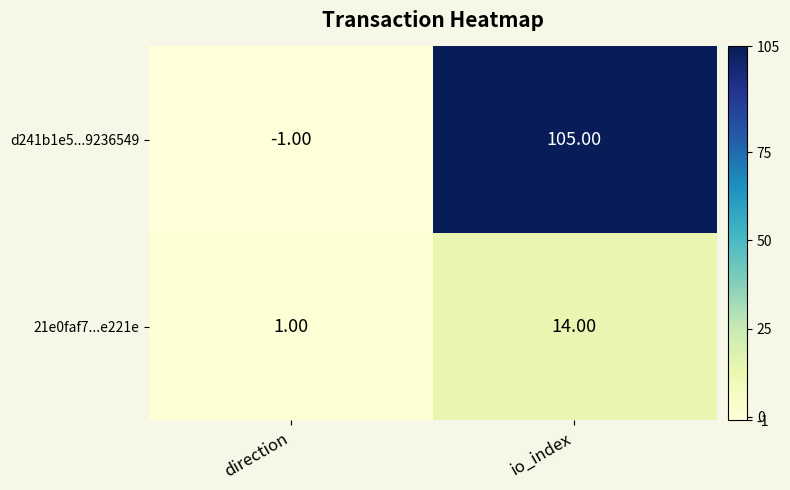

Where is 21e0faf7...e221e nearest to the value 7?

direction